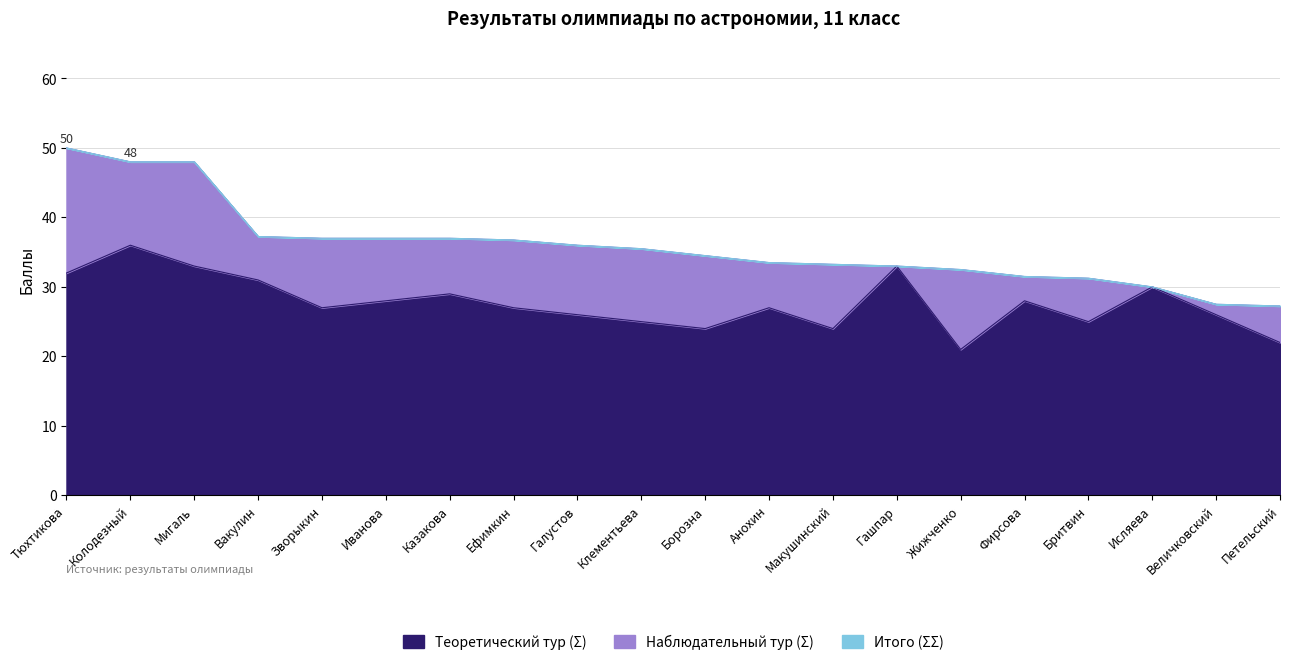

What is the label of the 10th point from the left?

Клементьева